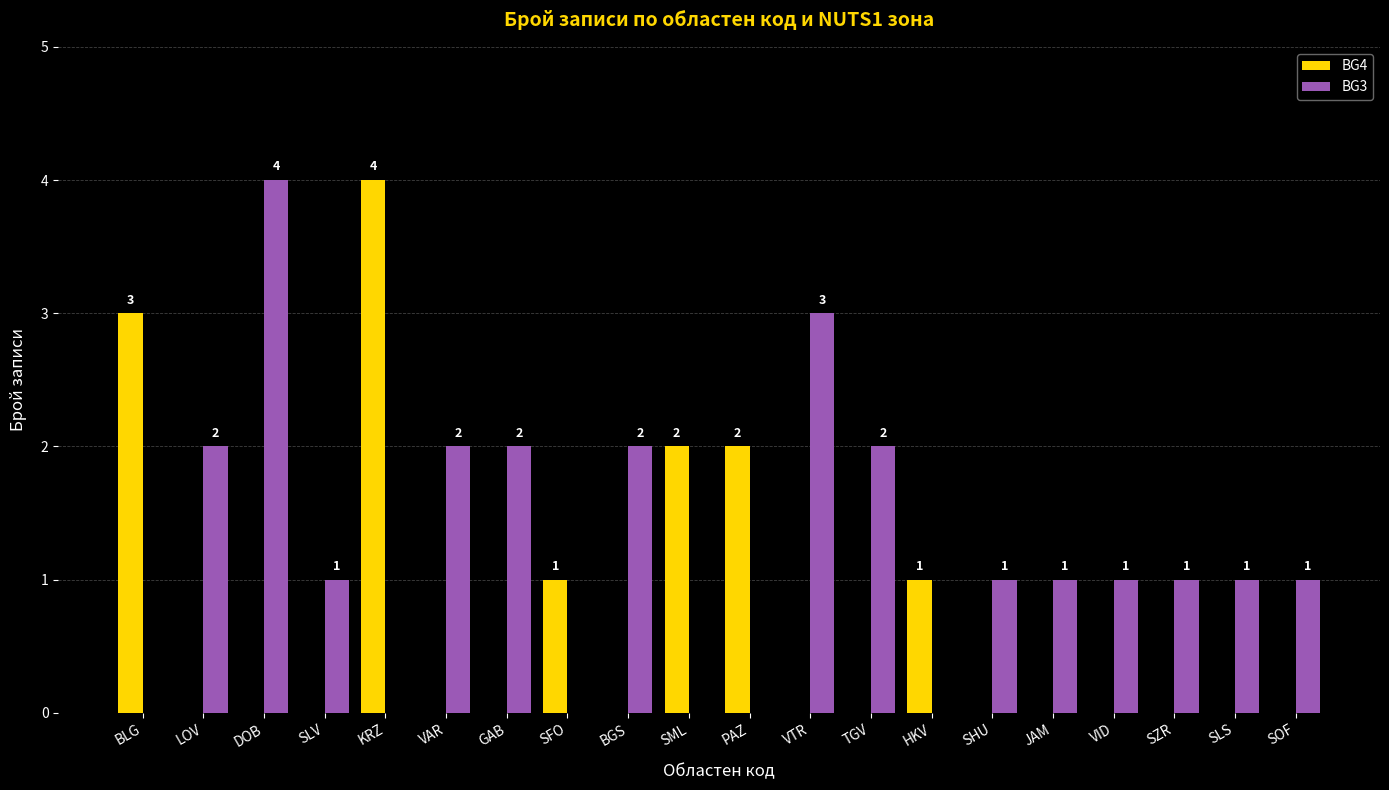

Where does the BG3 series first go above 1?

LOV